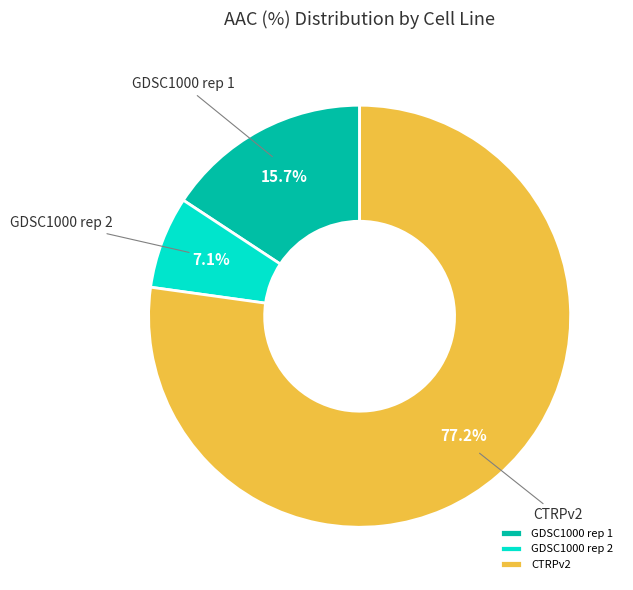

To the nearest percent, what is the combined percentage of GDSC1000 rep 2 and CTRPv2?

84%